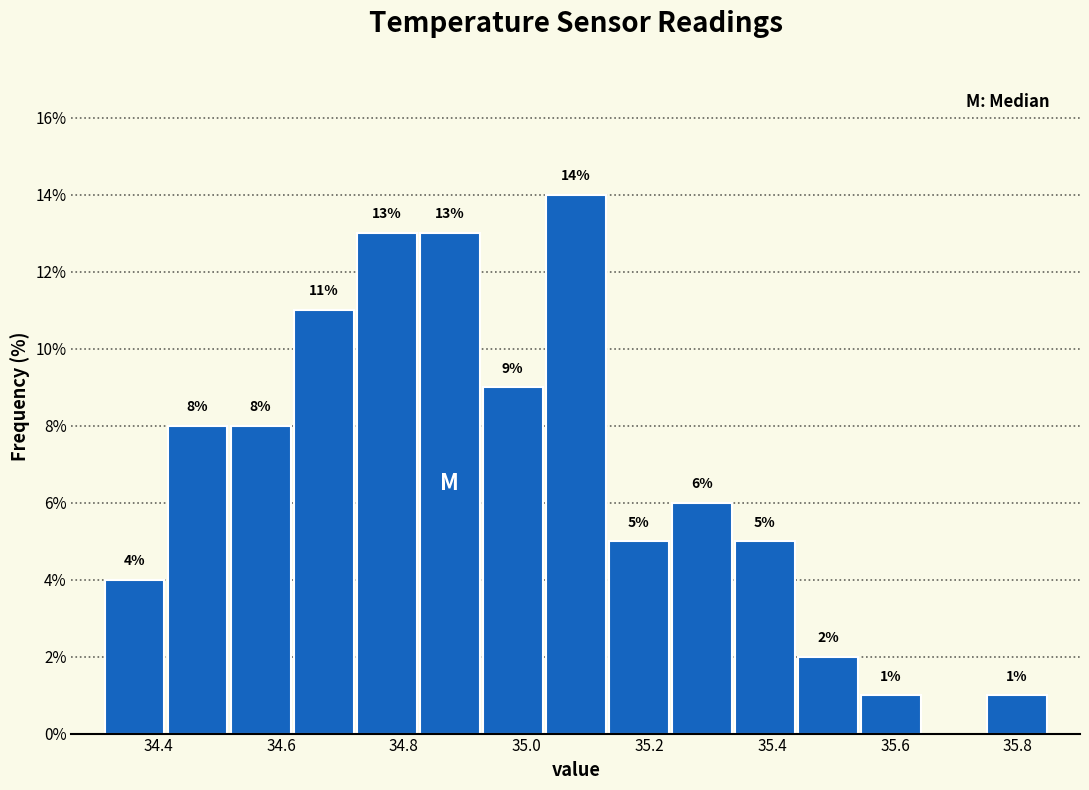

Over which range of the x-axis is the bar tallest?

35.02 to 35.14